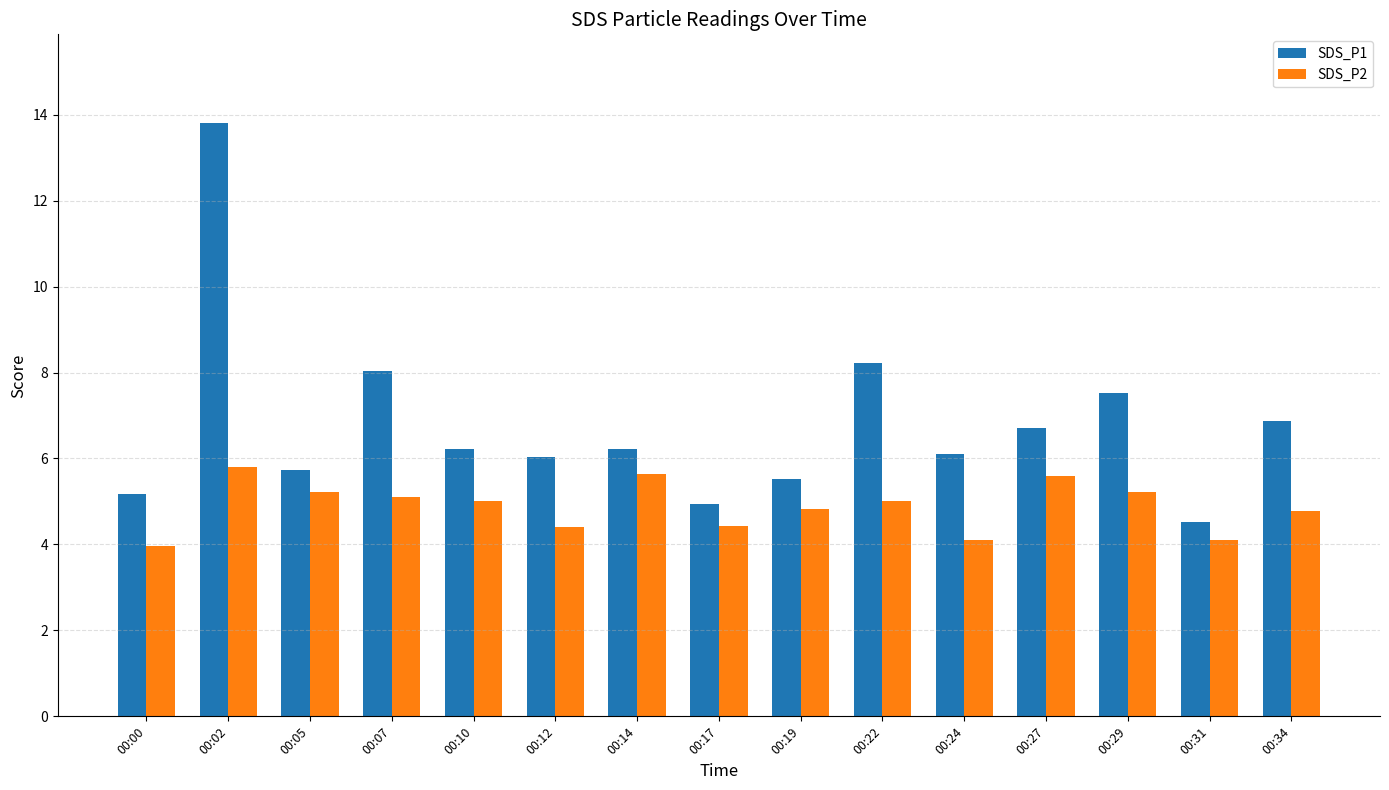

At which label does SDS_P2 first exceed 5?

00:02